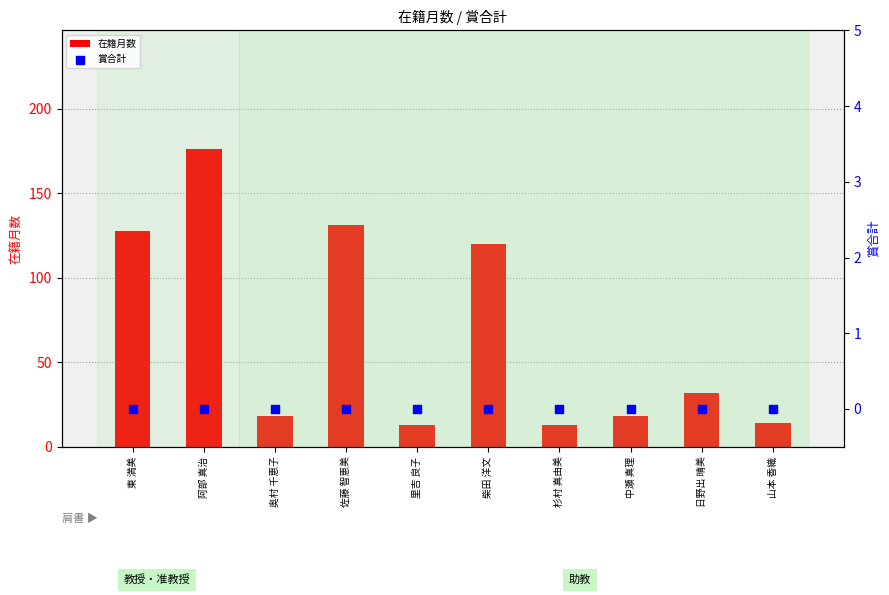

Which series has the largest total across all categories?

在籍月数